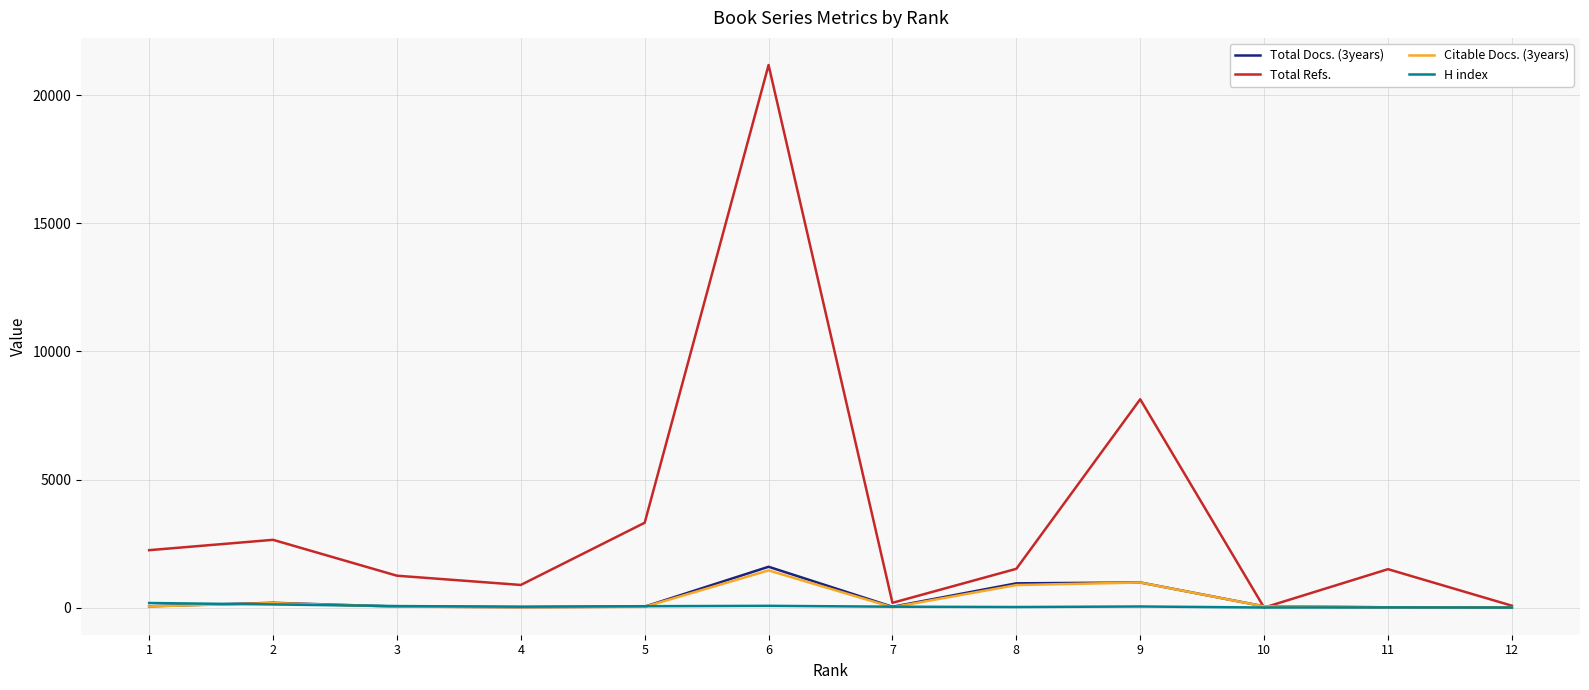

What is the highest value of the Total Refs. series?

21185